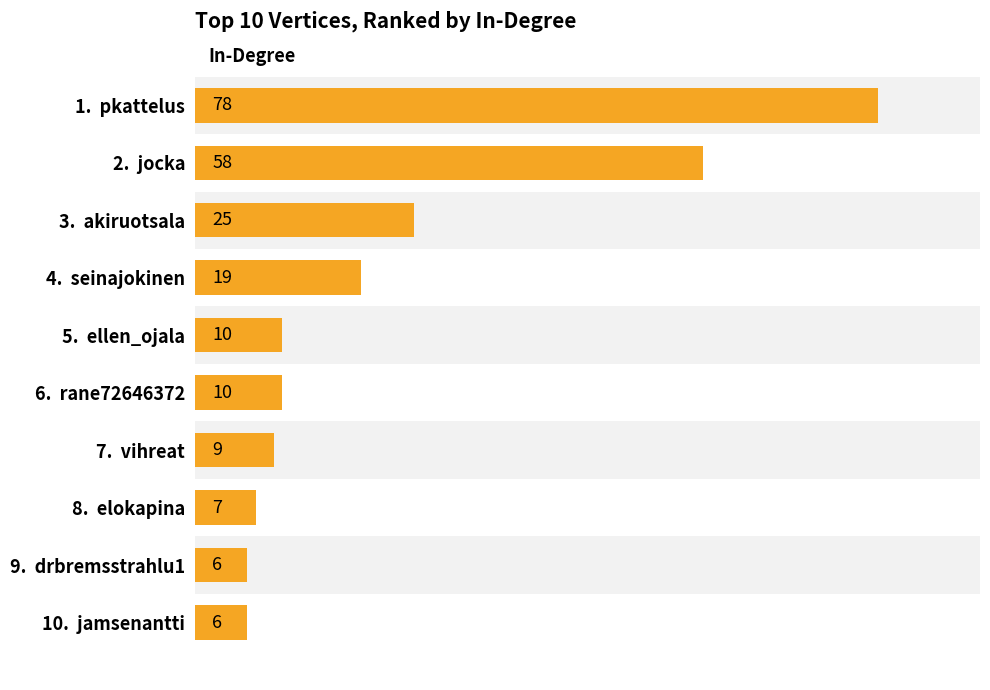

What is the sum of all values?

228